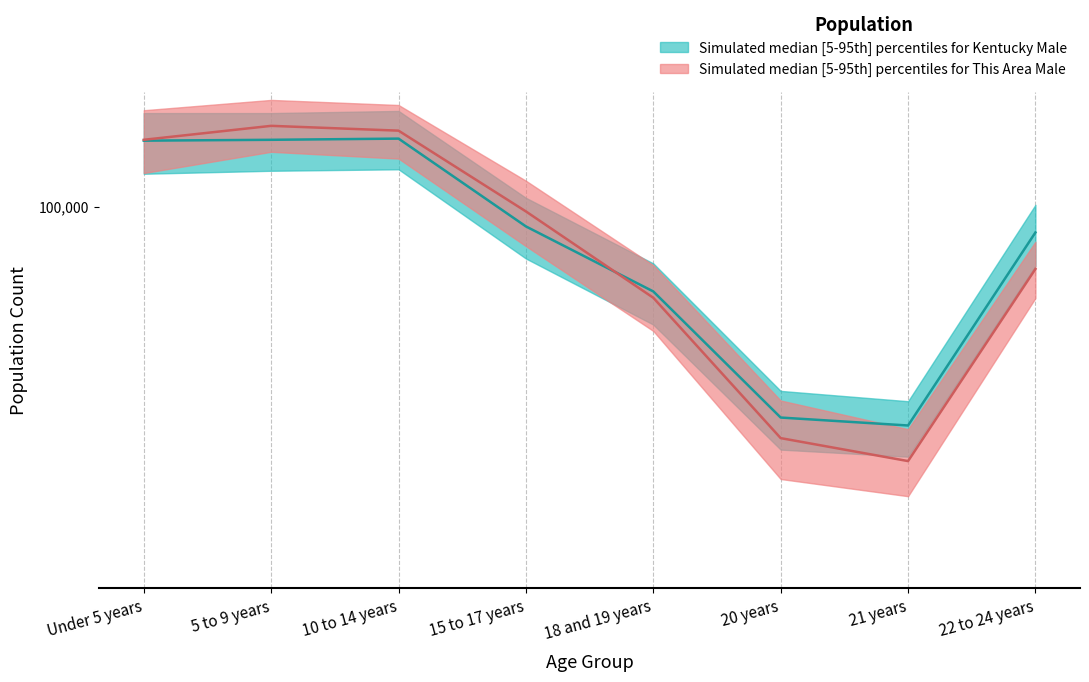

Is this an area chart (filled region under the line)?

No